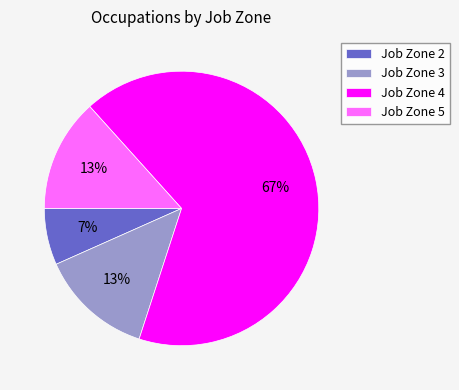

Which slice is the smallest?

Job Zone 2